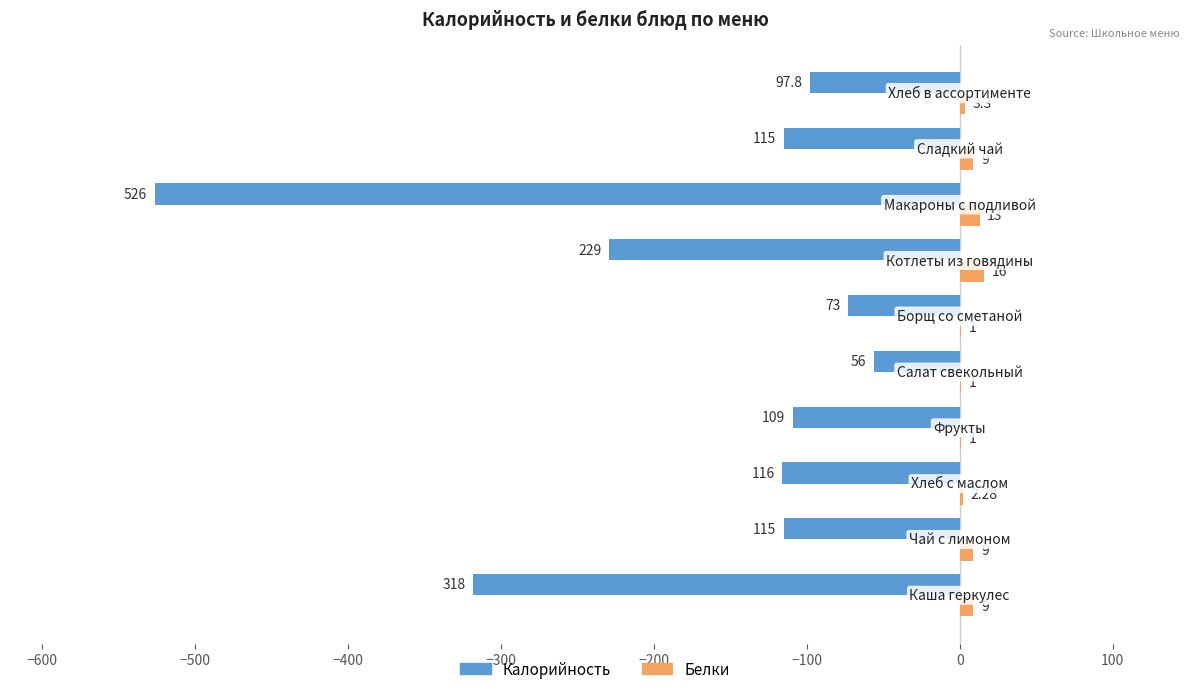

Which series has the largest total across all categories?

Белки